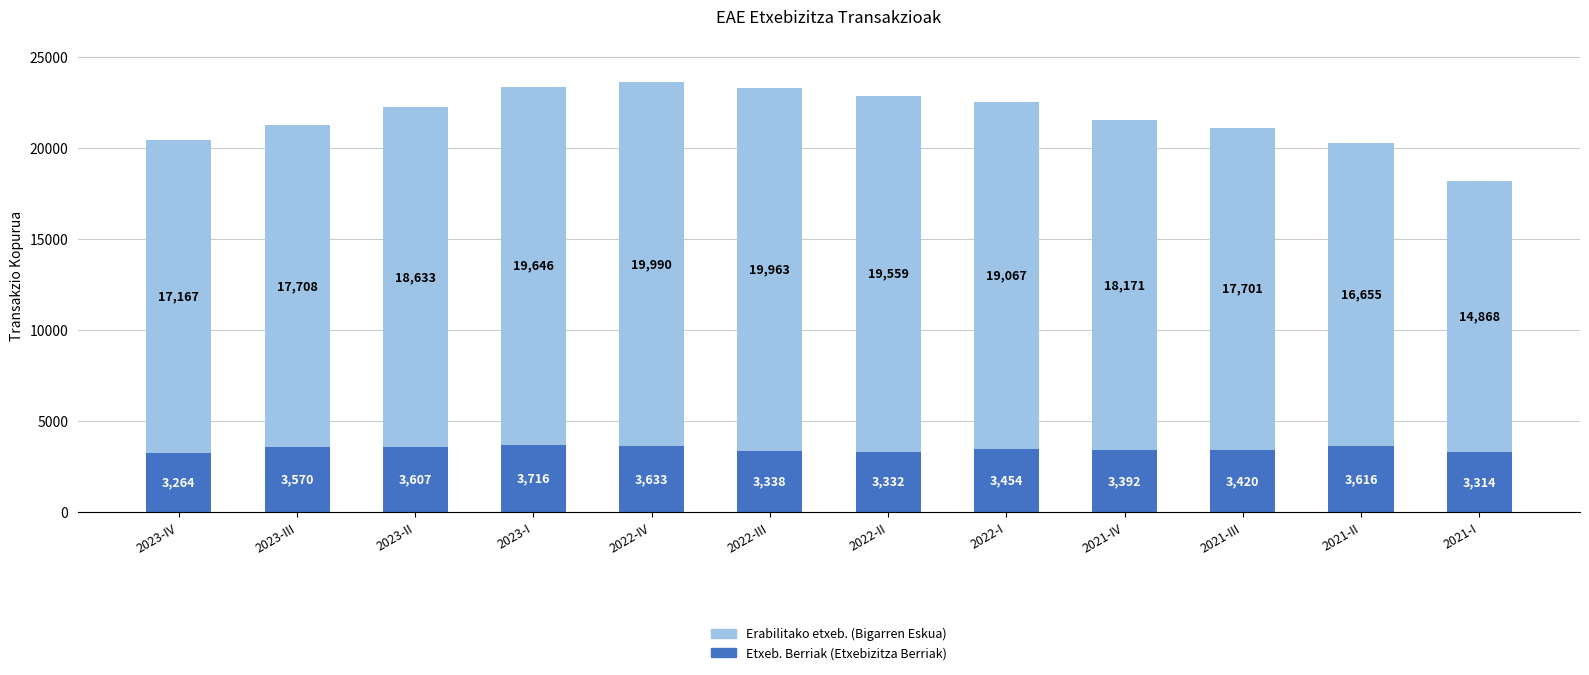

Does the chart contain stacked bars?

Yes